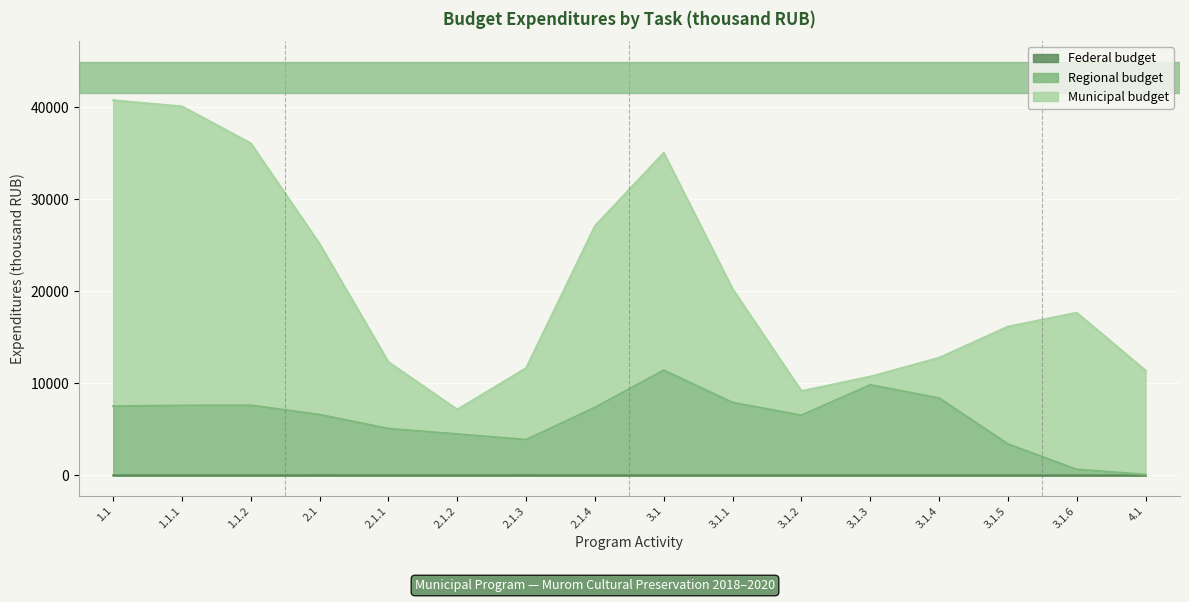

Does the chart display data point markers on the line(s)?

No